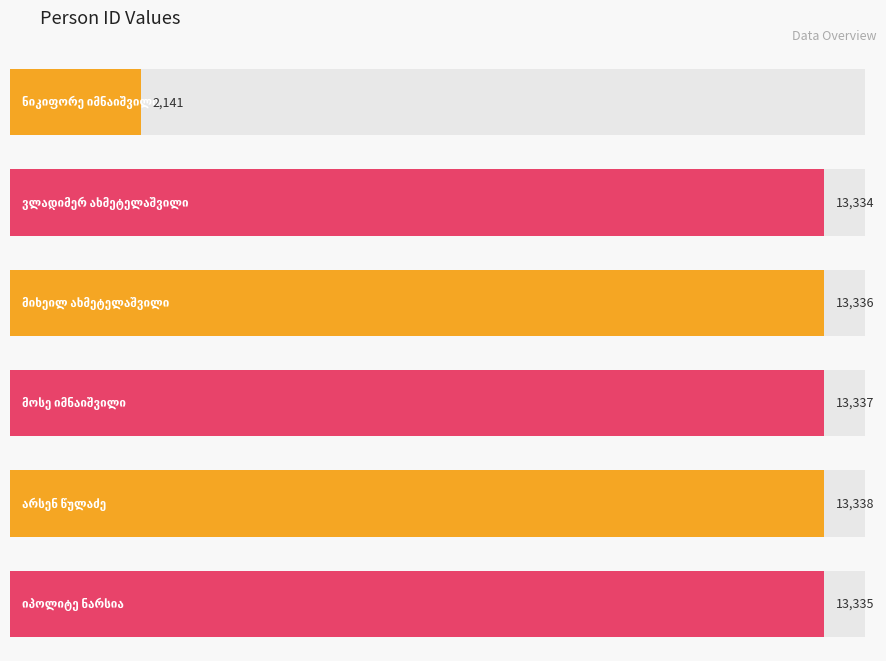

Rank the categories by value from highest to lowest.

არსენ წულაძე, მოსე იმნაიშვილი, მიხეილ ახმეტელაშვილი, იპოლიტე ნარსია, ვლადიმერ ახმეტელაშვილი, ნიკიფორე იმნაიშვილი